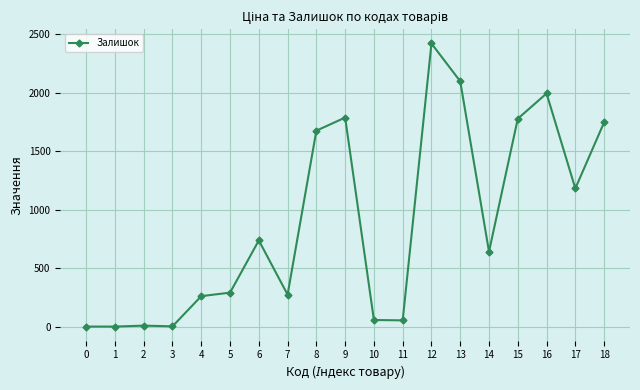

Is it true that the value at 15 is 1225?

False